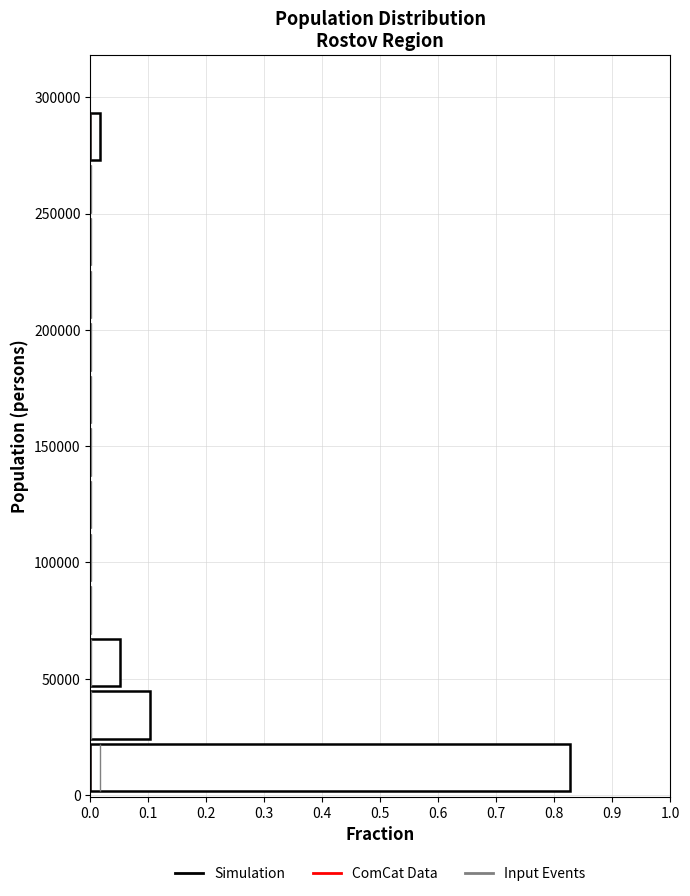

Reading bottom to top, transcribe this chart: for each bar, give the range it covers on the y-axis and its length. Neither the bar edges nor the lengths are printed on the chart, so give them approximately, as read against the axes.

0 to 25000: 0.83
25000 to 45000: 0.10
45000 to 70000: 0.05
70000 to 90000: 0
90000 to 115000: 0
115000 to 135000: 0
135000 to 160000: 0
160000 to 185000: 0
185000 to 205000: 0
205000 to 230000: 0
230000 to 250000: 0
250000 to 275000: 0
275000 to 295000: 0.02